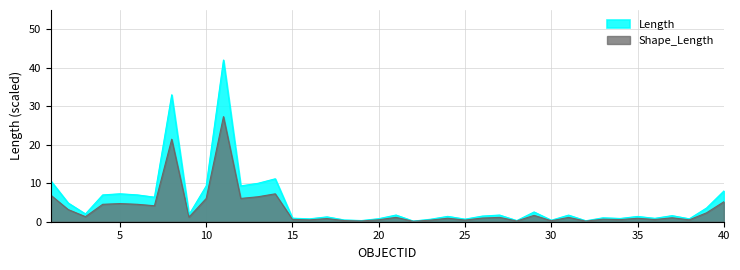

What is the total value across all series at 12?

15.4